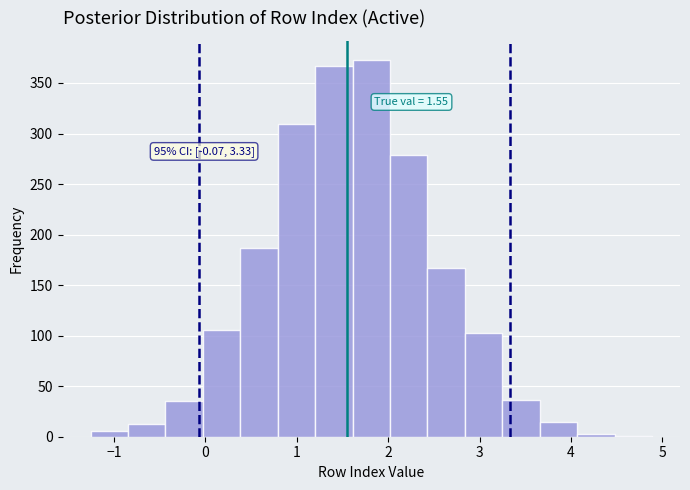

Which range on the x-axis has the tallest bar?

1.6 to 2.0